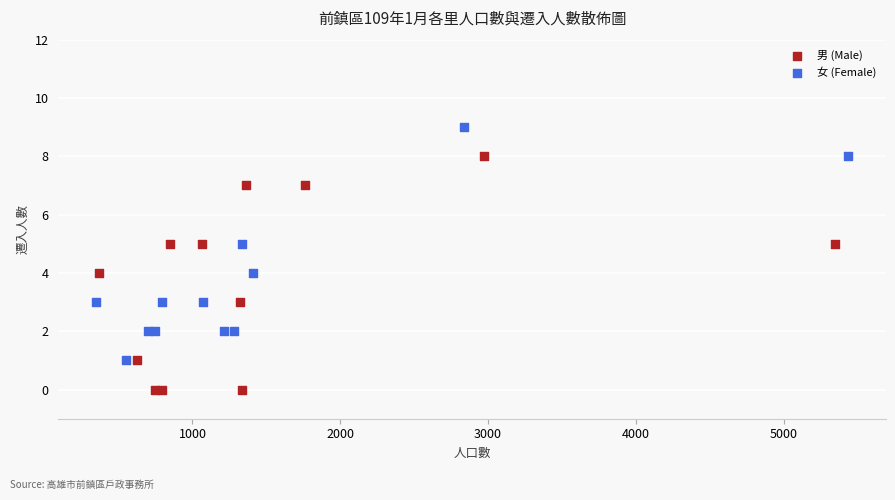

What are all the series names shown in the legend?

男 (Male), 女 (Female)